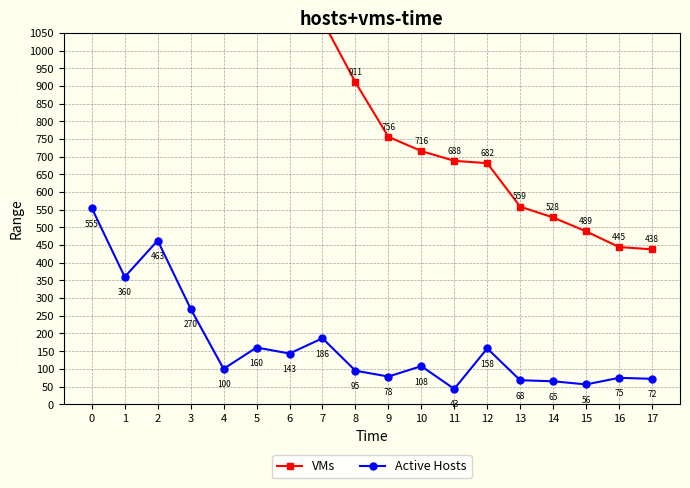

How many data points in Active Hosts are above 107?

9